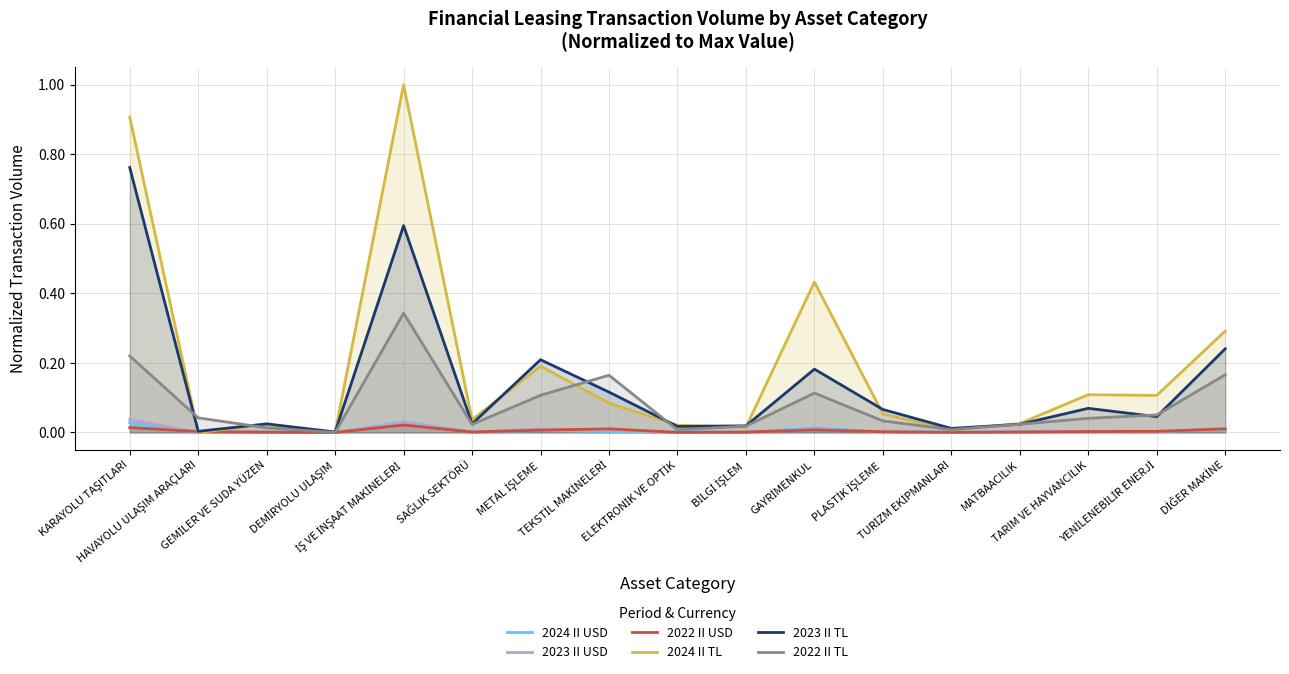

True or false: 2024 II TL has a value of 0.0 at HAVAYOLU ULAŞIM ARAÇLARI.

True